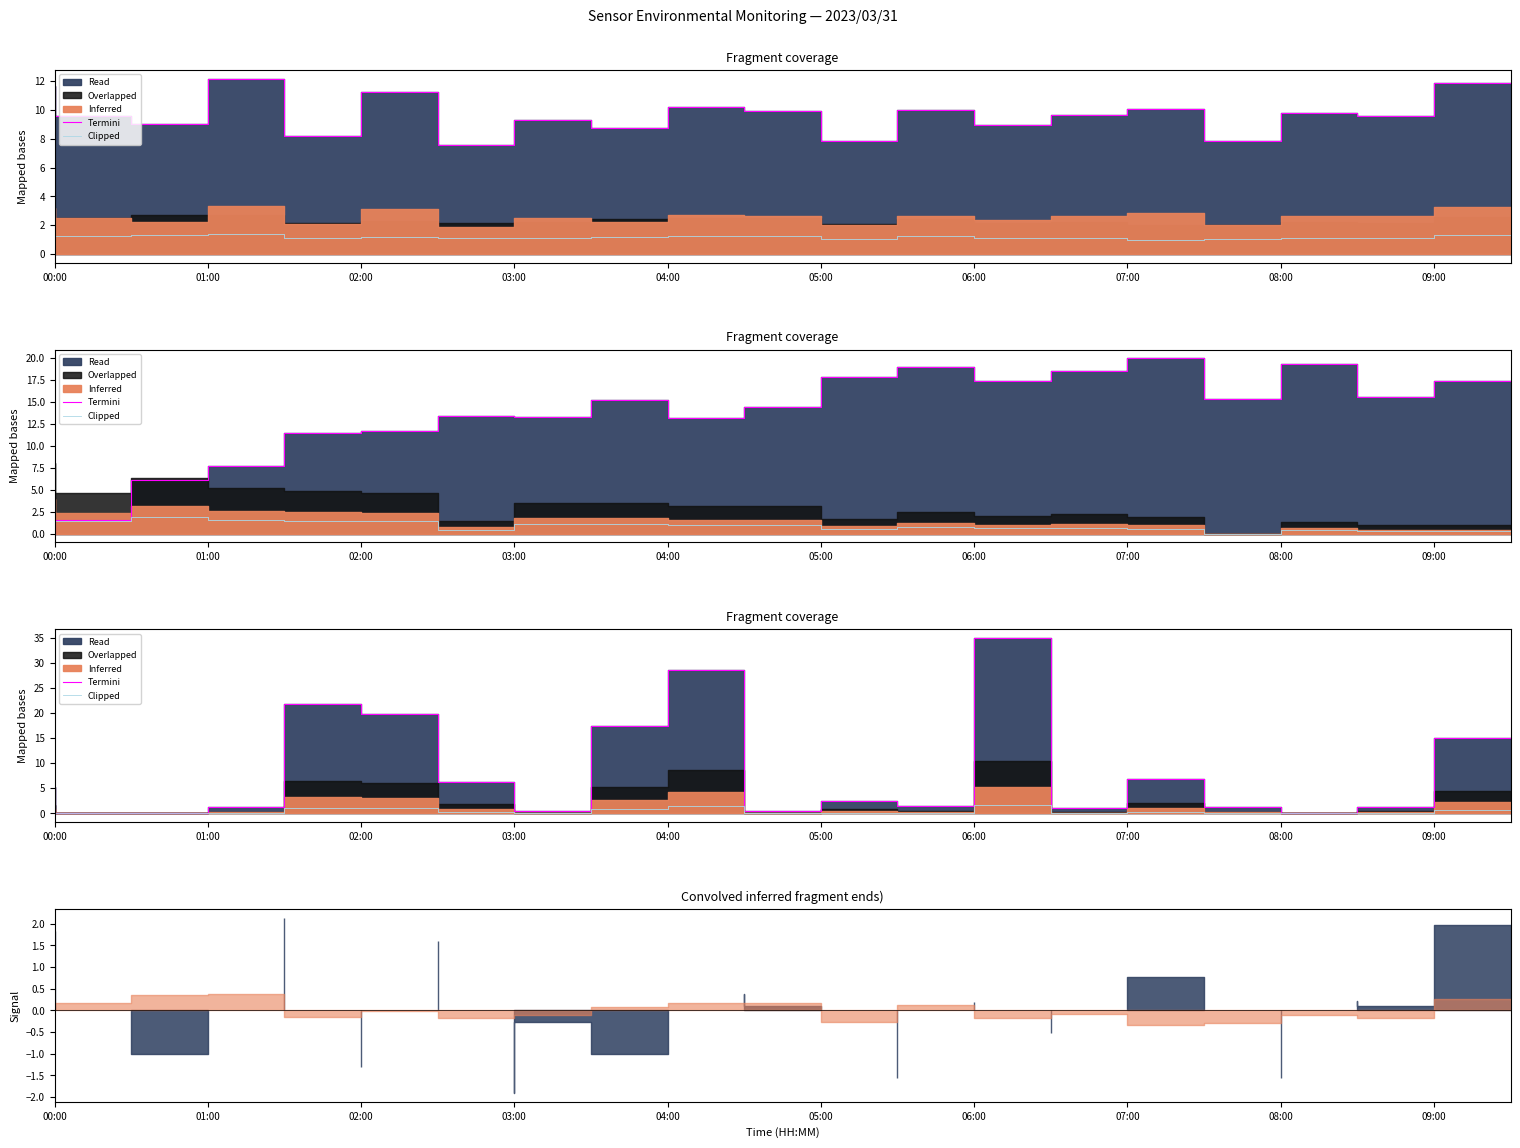

Is it true that Clipped equals 0.3 at 15?

True